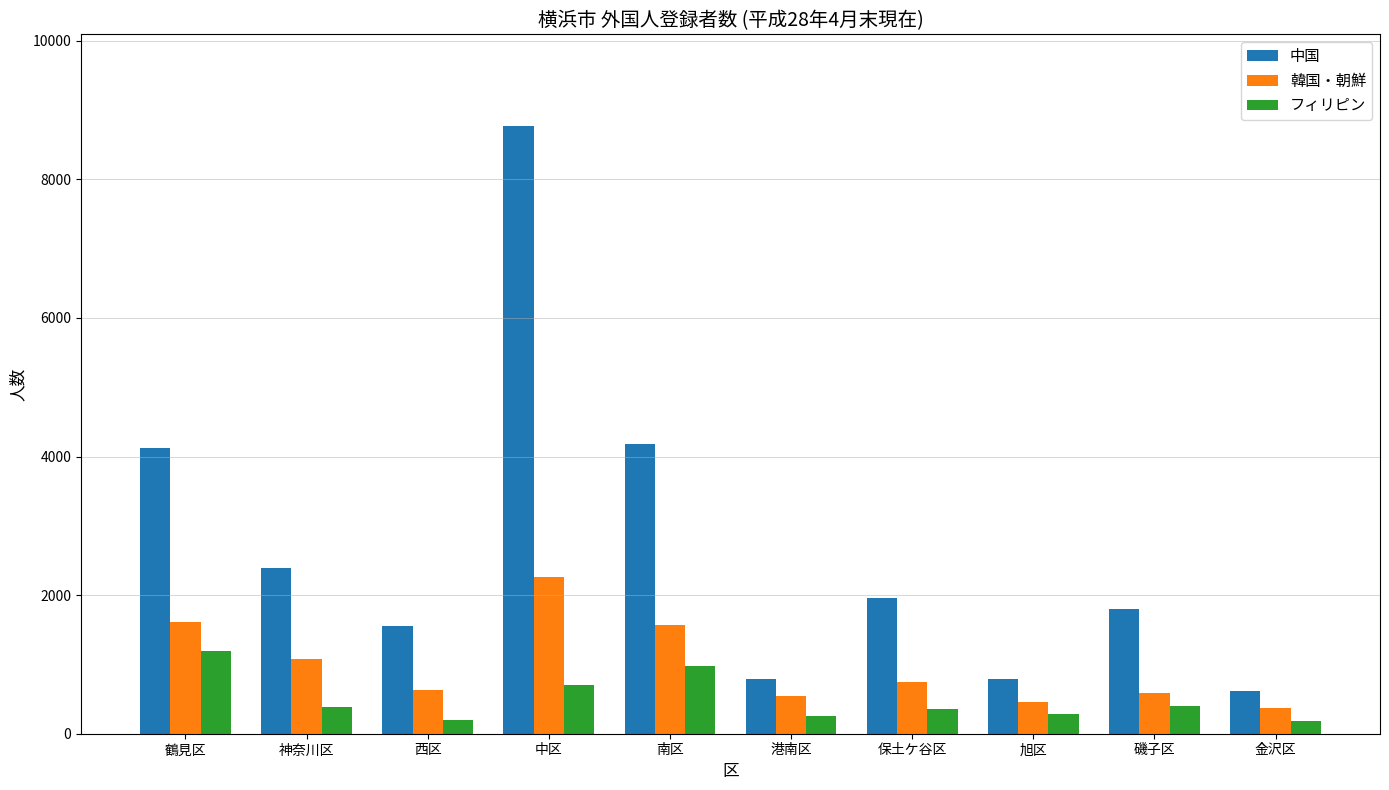

What is the approximate value of フィリピン at 旭区, to the nearest 100?

300